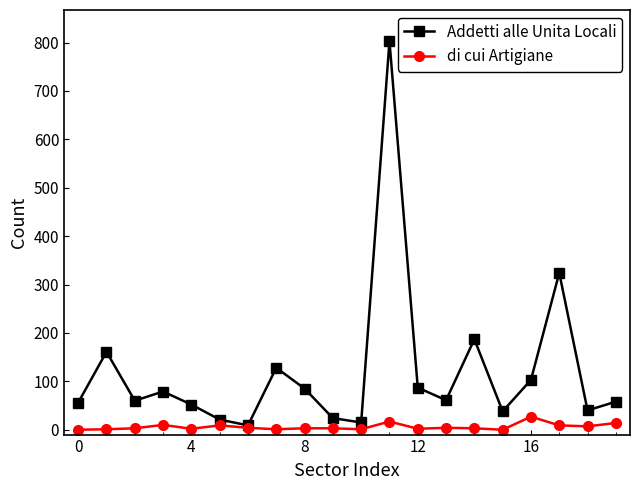

Which series has the largest range (max minus min)?

Addetti alle Unita Locali